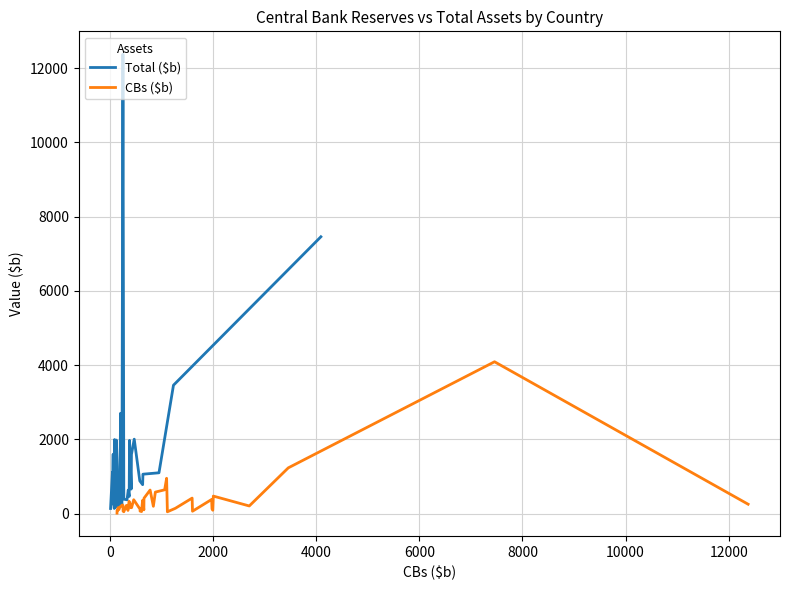

What is the highest value of the Total ($b) series?

12376